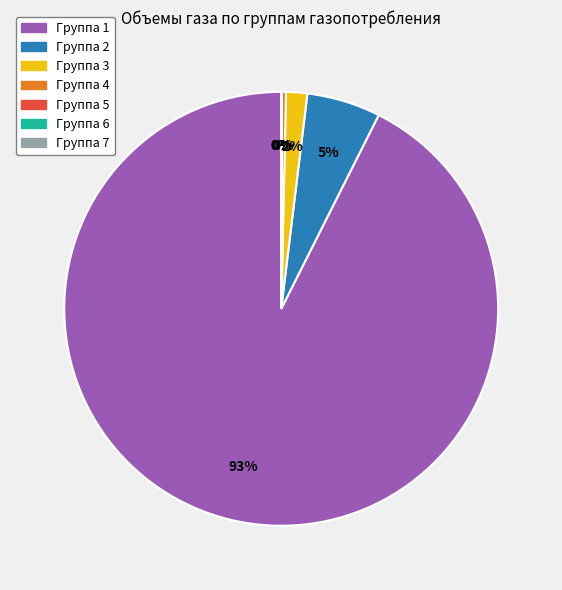

To the nearest percent, what is the difference between the largest and smallest slice percentages?

93%